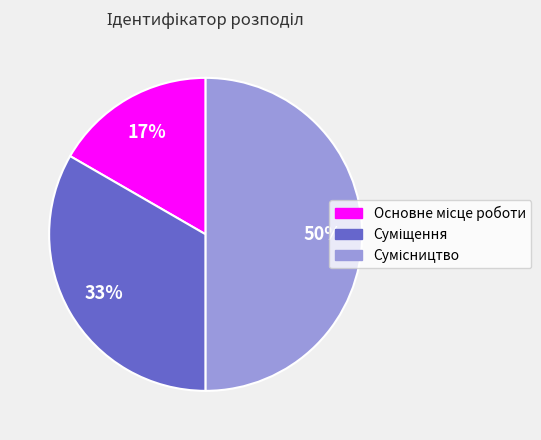

To the nearest percent, what is the difference between the largest and smallest slice percentages?

33%